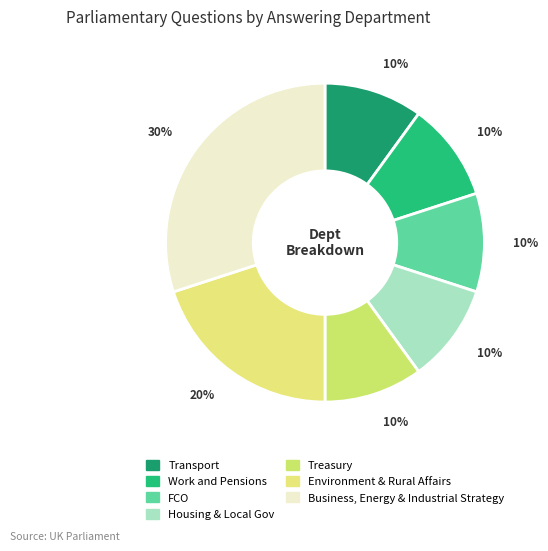

To the nearest percent, what is the average slice percentage?

14%